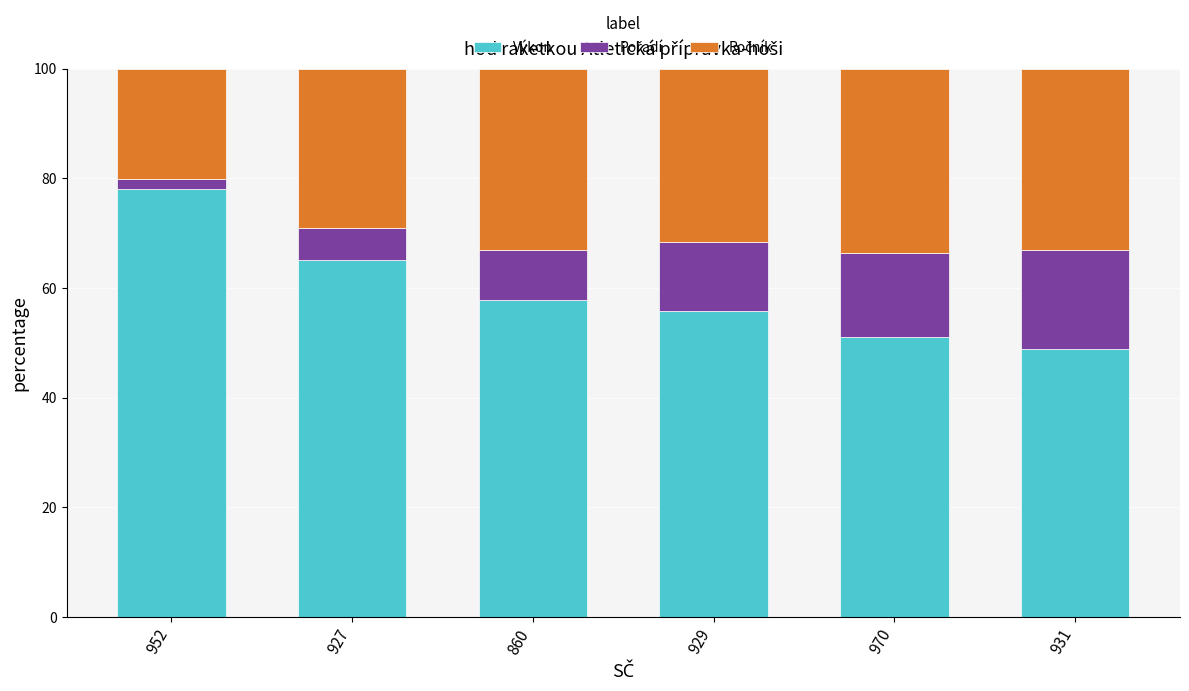

Reading left to right, what are the values for Výkon?

78.0	65.1	57.8	55.8	51.0	48.9